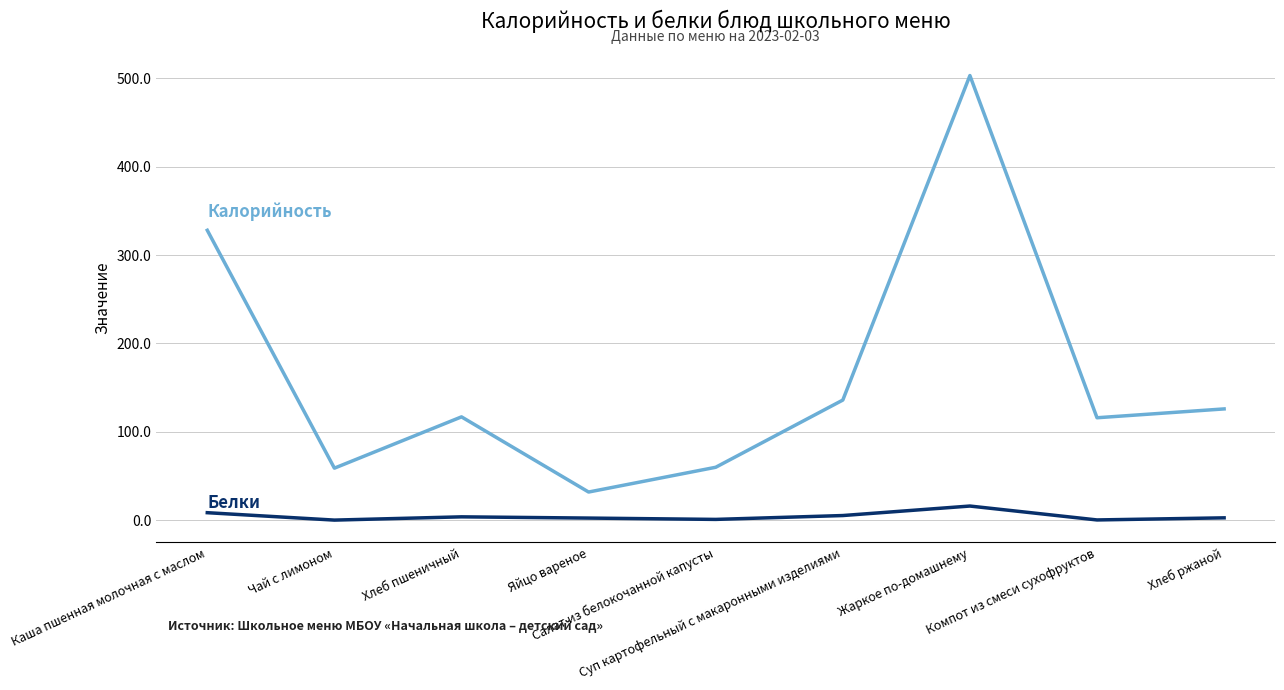

What is the greatest value displayed?

503.0